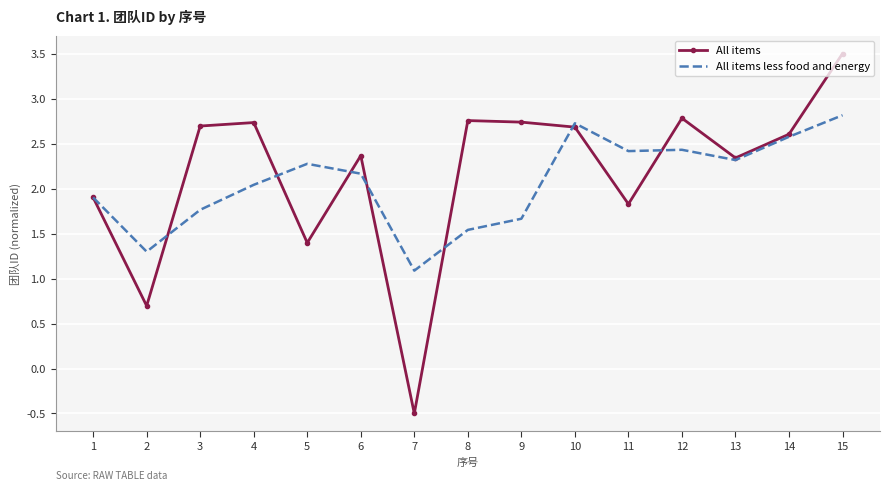

At which label does All items reach its peak?

15